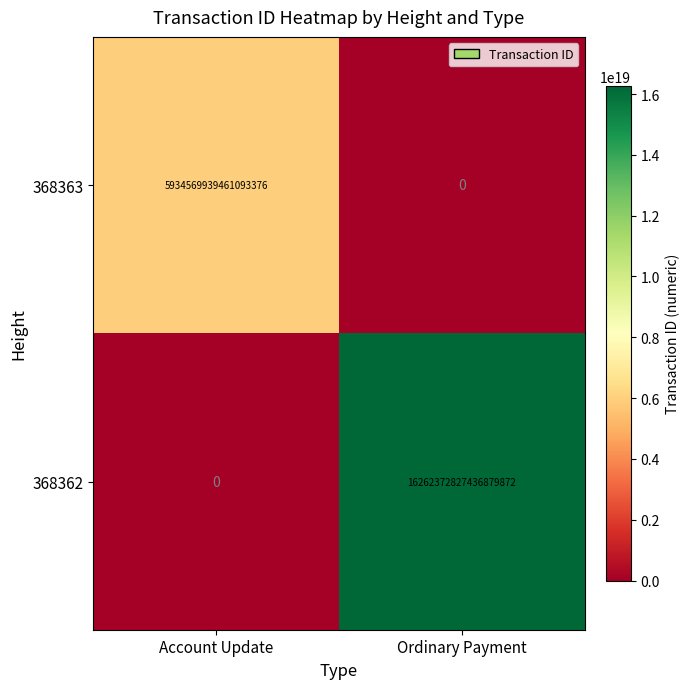

The value of 368363 at Account Update is 3013625609447582208. True or false?

False